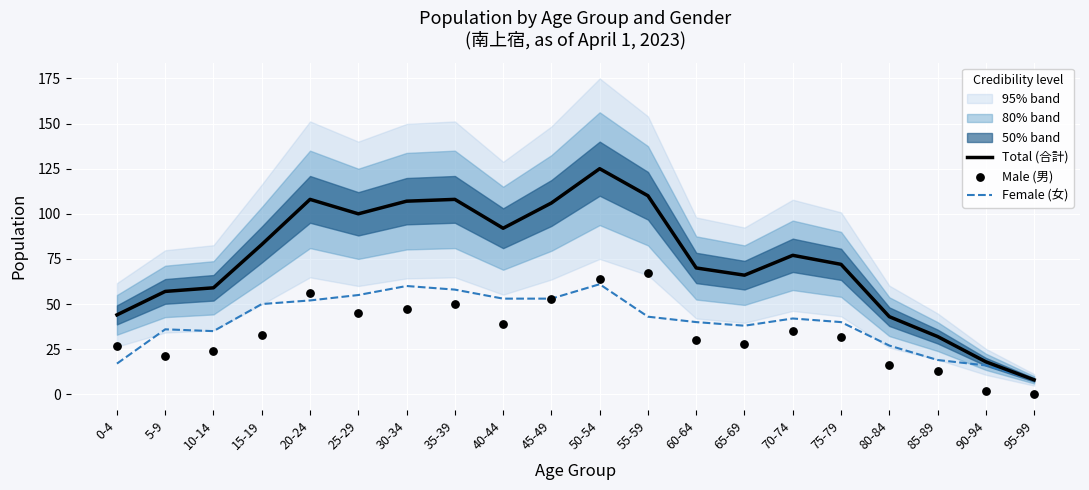

Which series has the largest total across all categories?

Total (合計)